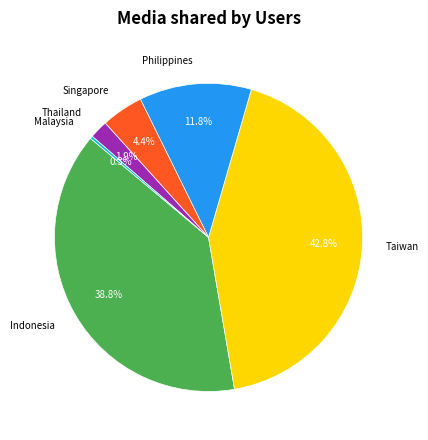

Which has a higher value, Philippines or Thailand?

Philippines